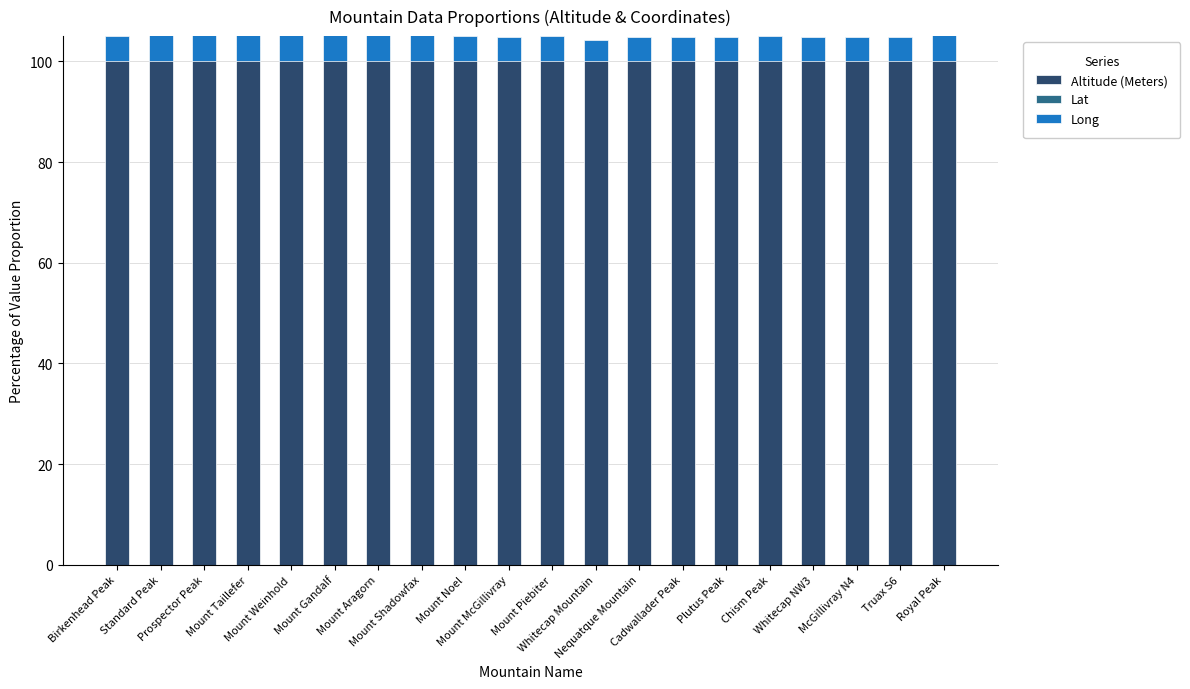

True or false: Long has a value of -3.5 at Royal Peak.

False